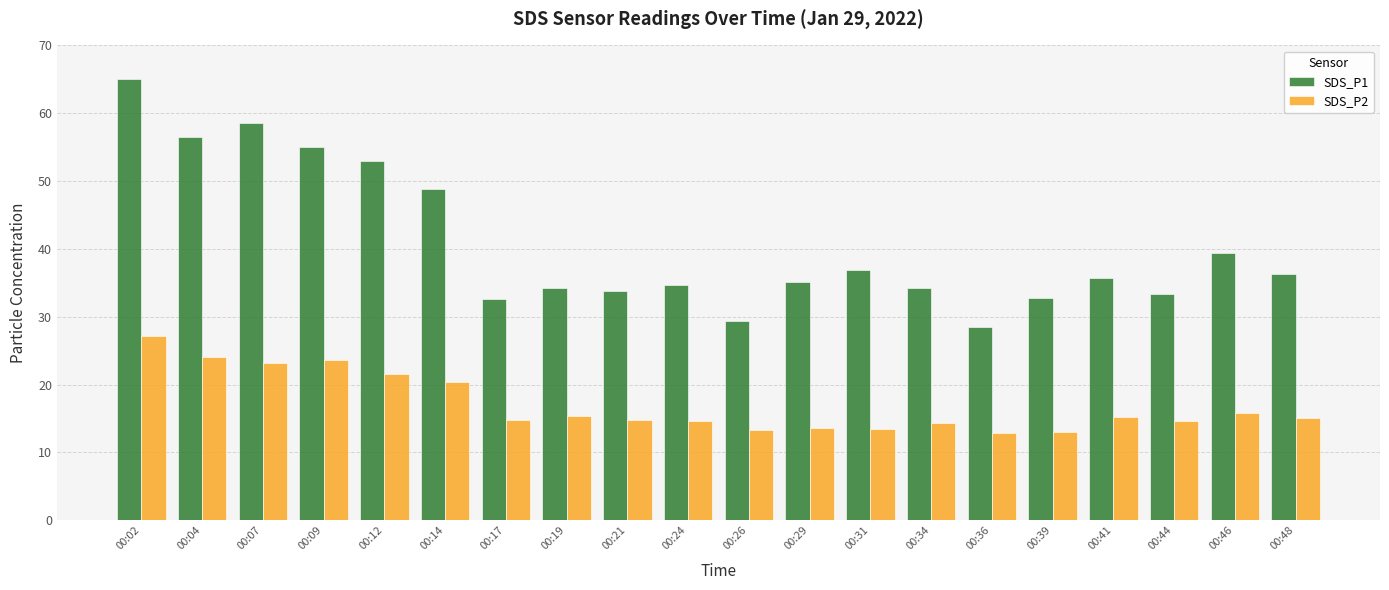

What is the highest value of the SDS_P1 series?

65.0